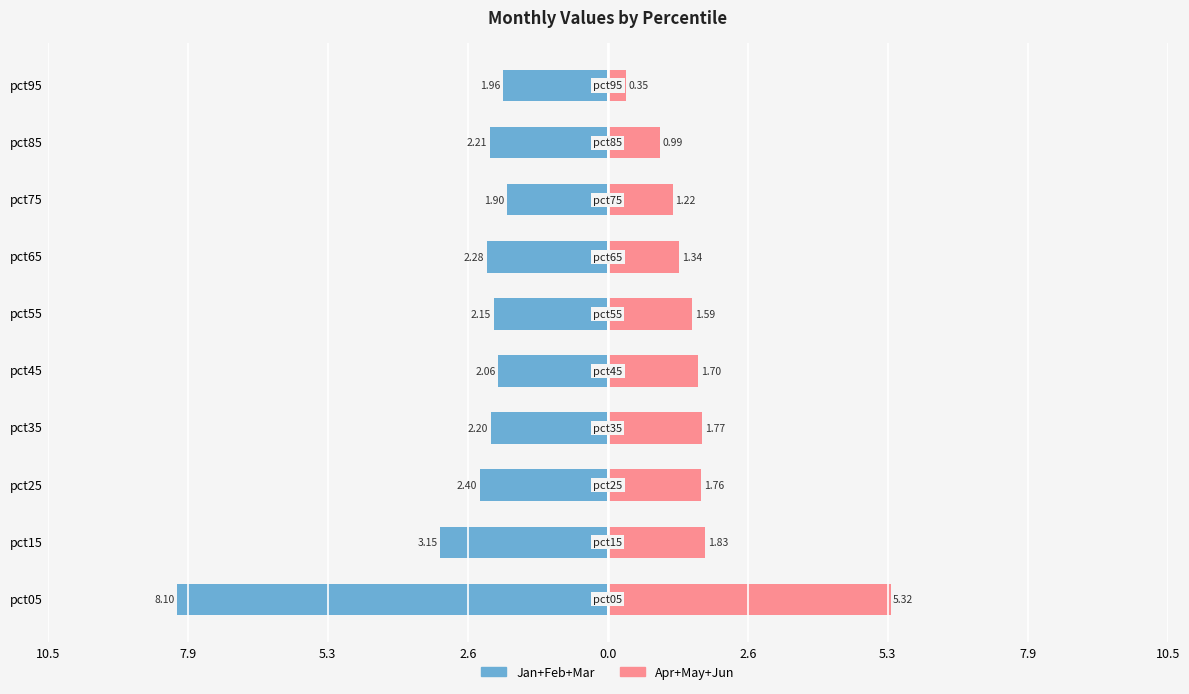

Is the value of Jan+Feb+Mar (left) at pct25 greater than the value of Apr+May+Jun (right) at pct65?

No